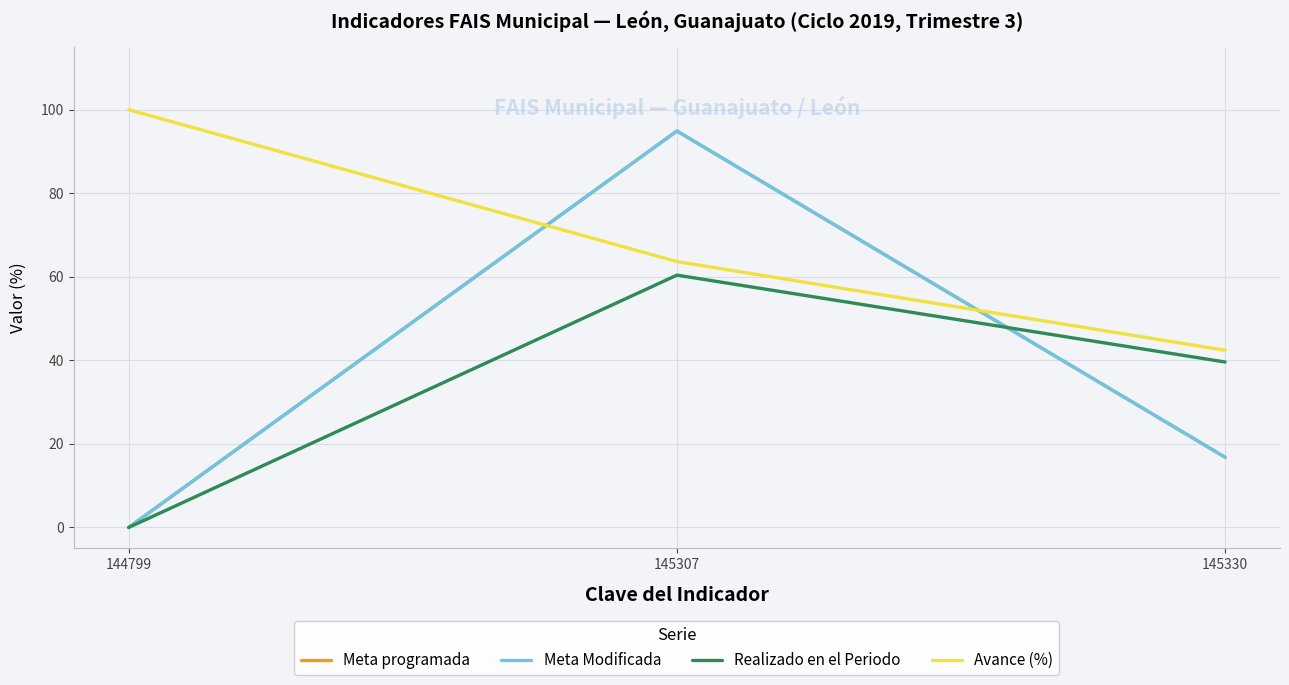

At which label is Avance (%) closest to 71?

145307